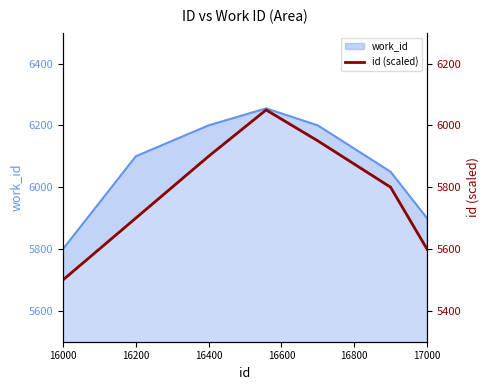

At which category does the chart reach its minimum across all series?

16000